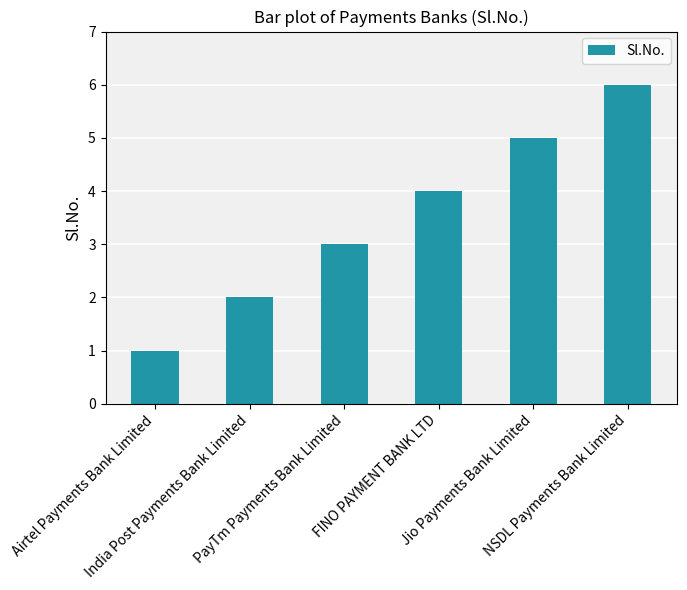

At which category does the chart reach its minimum across all series?

Airtel Payments Bank Limited